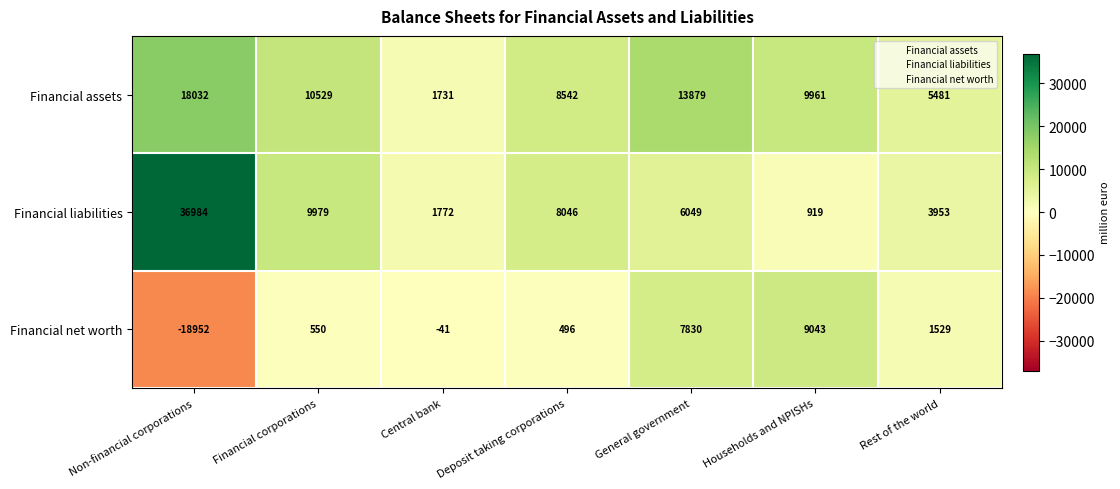

Rank the series by their maximum value, from highest to lowest.

Financial liabilities, Financial assets, Financial net worth